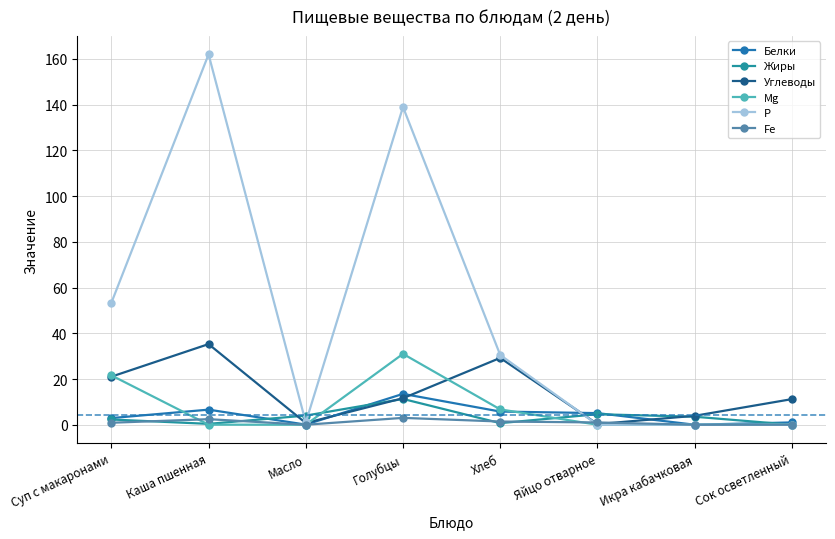

Which series has the largest total across all categories?

Р